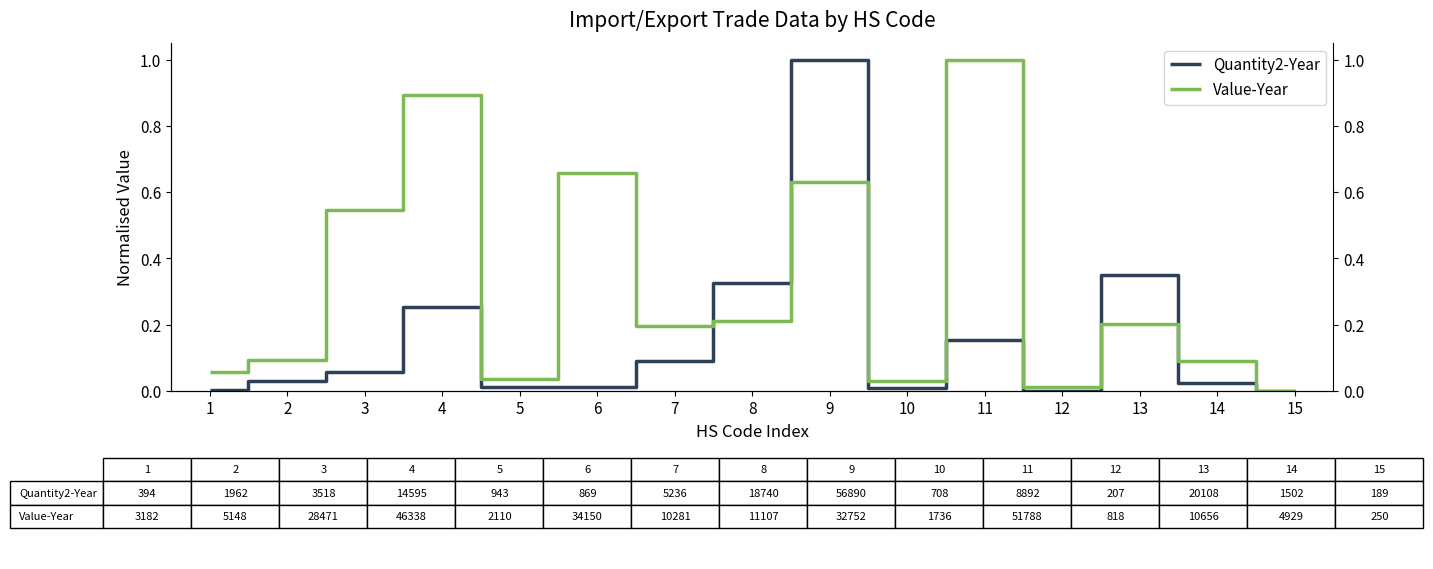

True or false: Quantity2-Year and Value-Year intersect in this chart.

True